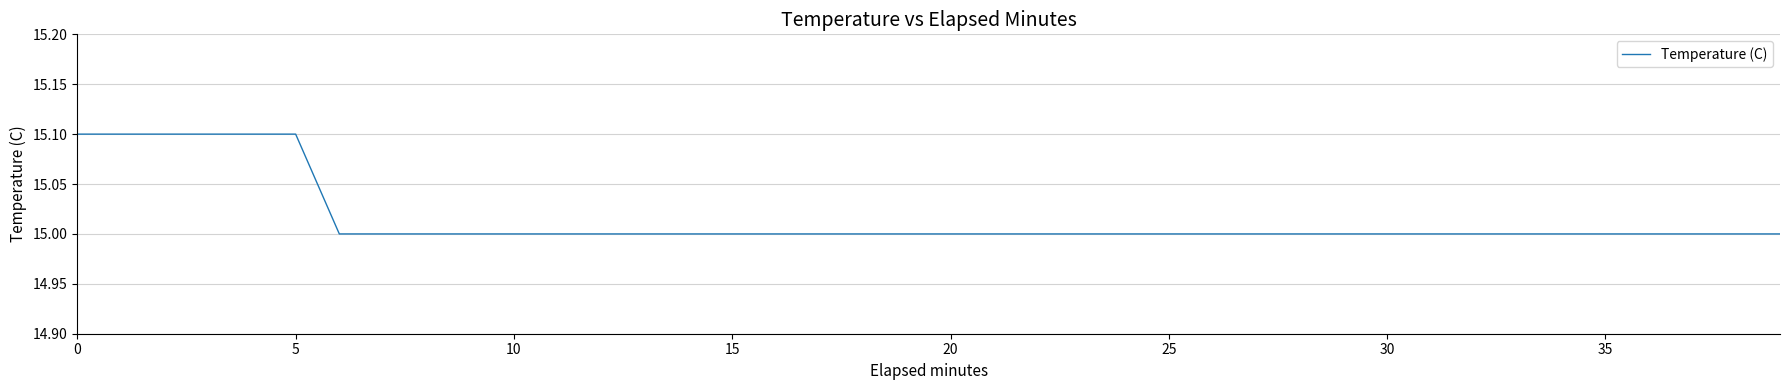

What is the maximum value shown in the chart?

15.1